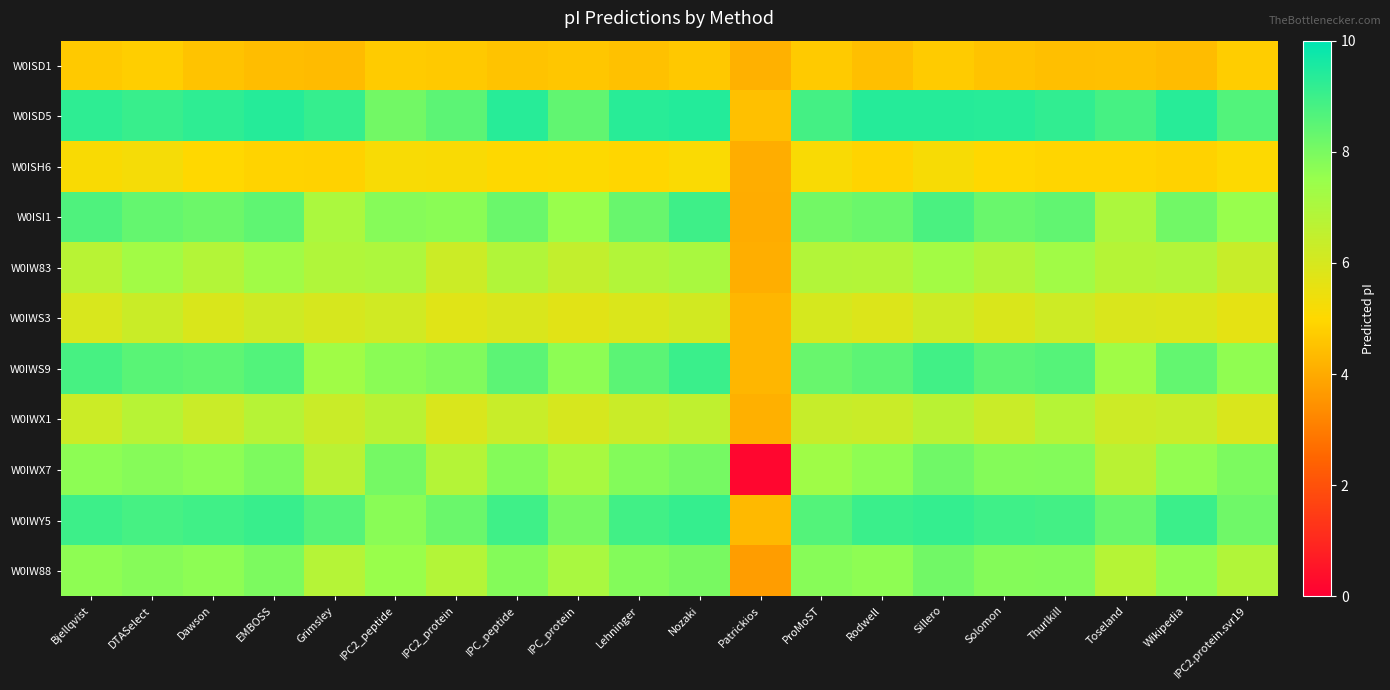

Reading right to left, what are all the values shown in this chart?

W0ISD1: IPC2.protein.svr19=4.8	Wikipedia=4.4	Toseland=4.5	Thurlkill=4.4	Solomon=4.5	Sillero=4.7	Rodwell=4.4	ProMoST=4.7	Patrickios=4.2	Nozaki=4.6	Lehninger=4.5	IPC_protein=4.6	IPC_peptide=4.5	IPC2_protein=4.7	IPC2_peptide=4.7	Grimsley=4.4	EMBOSS=4.4	Dawson=4.5	DTASelect=4.8	Bjellqvist=4.7
W0ISD5: IPC2.protein.svr19=8.6	Wikipedia=9.4	Toseland=8.8	Thurlkill=9.2	Solomon=9.4	Sillero=9.4	Rodwell=9.4	ProMoST=8.9	Patrickios=4.5	Nozaki=9.4	Lehninger=9.3	IPC_protein=8.4	IPC_peptide=9.3	IPC2_protein=8.5	IPC2_peptide=8.1	Grimsley=9.1	EMBOSS=9.4	Dawson=9.2	DTASelect=9.1	Bjellqvist=9.2
W0ISH6: IPC2.protein.svr19=5.0	Wikipedia=4.9	Toseland=4.9	Thurlkill=4.9	Solomon=5.0	Sillero=5.2	Rodwell=4.9	ProMoST=5.1	Patrickios=4.1	Nozaki=5.1	Lehninger=5.0	IPC_protein=5.0	IPC_peptide=5.0	IPC2_protein=5.2	IPC2_peptide=5.2	Grimsley=4.9	EMBOSS=4.9	Dawson=5.0	DTASelect=5.2	Bjellqvist=5.1
W0ISI1: IPC2.protein.svr19=7.5	Wikipedia=8.1	Toseland=7.0	Thurlkill=8.4	Solomon=8.3	Sillero=8.8	Rodwell=8.2	ProMoST=8.1	Patrickios=4.0	Nozaki=9.0	Lehninger=8.3	IPC_protein=7.5	IPC_peptide=8.3	IPC2_protein=7.7	IPC2_peptide=7.8	Grimsley=7.0	EMBOSS=8.4	Dawson=8.2	DTASelect=8.3	Bjellqvist=8.7
W0IW83: IPC2.protein.svr19=6.4	Wikipedia=6.9	Toseland=6.8	Thurlkill=7.3	Solomon=6.9	Sillero=7.2	Rodwell=6.8	ProMoST=6.9	Patrickios=4.1	Nozaki=7.1	Lehninger=6.9	IPC_protein=6.5	IPC_peptide=6.9	IPC2_protein=6.3	IPC2_peptide=7.0	Grimsley=6.9	EMBOSS=7.3	Dawson=6.9	DTASelect=7.3	Bjellqvist=6.7
W0IWS3: IPC2.protein.svr19=5.6	Wikipedia=5.9	Toseland=5.9	Thurlkill=6.2	Solomon=5.9	Sillero=6.2	Rodwell=5.9	ProMoST=6.0	Patrickios=4.2	Nozaki=6.1	Lehninger=5.9	IPC_protein=5.7	IPC_peptide=5.9	IPC2_protein=5.8	IPC2_peptide=6.1	Grimsley=6.0	EMBOSS=6.2	Dawson=5.9	DTASelect=6.3	Bjellqvist=5.9
W0IWS9: IPC2.protein.svr19=7.6	Wikipedia=8.4	Toseland=7.3	Thurlkill=8.6	Solomon=8.5	Sillero=8.9	Rodwell=8.5	ProMoST=8.3	Patrickios=4.3	Nozaki=9.0	Lehninger=8.5	IPC_protein=7.7	IPC_peptide=8.5	IPC2_protein=7.9	IPC2_peptide=7.7	Grimsley=7.3	EMBOSS=8.6	Dawson=8.4	DTASelect=8.5	Bjellqvist=8.8
W0IWX1: IPC2.protein.svr19=5.9	Wikipedia=6.3	Toseland=6.2	Thurlkill=6.8	Solomon=6.3	Sillero=6.7	Rodwell=6.3	ProMoST=6.4	Patrickios=4.1	Nozaki=6.6	Lehninger=6.3	IPC_protein=6.0	IPC_peptide=6.3	IPC2_protein=5.9	IPC2_peptide=6.7	Grimsley=6.3	EMBOSS=6.8	Dawson=6.3	DTASelect=6.8	Bjellqvist=6.3
W0IWX7: IPC2.protein.svr19=8.0	Wikipedia=7.6	Toseland=6.7	Thurlkill=7.8	Solomon=7.8	Sillero=8.2	Rodwell=7.7	ProMoST=7.3	Patrickios=0.2	Nozaki=8.1	Lehninger=7.8	IPC_protein=7.1	IPC_peptide=7.8	IPC2_protein=6.8	IPC2_peptide=8.1	Grimsley=6.7	EMBOSS=7.9	Dawson=7.7	DTASelect=7.8	Bjellqvist=7.7
W0IWY5: IPC2.protein.svr19=8.2	Wikipedia=9.0	Toseland=8.3	Thurlkill=8.9	Solomon=8.9	Sillero=9.1	Rodwell=9.0	ProMoST=8.6	Patrickios=4.3	Nozaki=9.1	Lehninger=8.9	IPC_protein=8.0	IPC_peptide=8.9	IPC2_protein=8.2	IPC2_peptide=7.7	Grimsley=8.6	EMBOSS=9.1	Dawson=8.9	DTASelect=8.8	Bjellqvist=9.0
W0IW88: IPC2.protein.svr19=6.9	Wikipedia=7.6	Toseland=6.8	Thurlkill=7.8	Solomon=7.8	Sillero=8.1	Rodwell=7.7	ProMoST=7.8	Patrickios=3.7	Nozaki=8.0	Lehninger=7.8	IPC_protein=7.1	IPC_peptide=7.8	IPC2_protein=6.9	IPC2_peptide=7.5	Grimsley=6.8	EMBOSS=8.0	Dawson=7.7	DTASelect=7.8	Bjellqvist=7.7